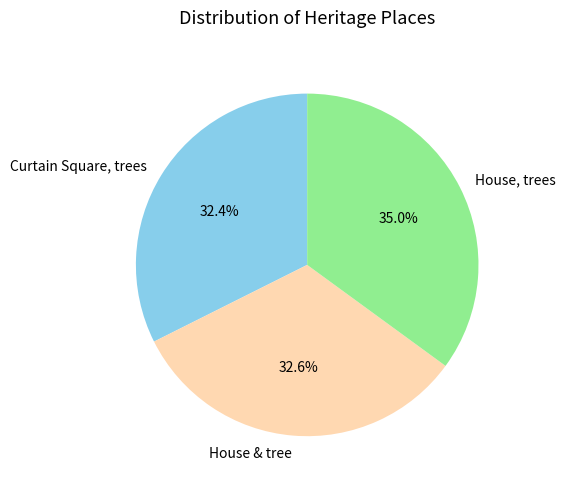

To the nearest percent, what is the combined percentage of House, trees and House & tree?

68%